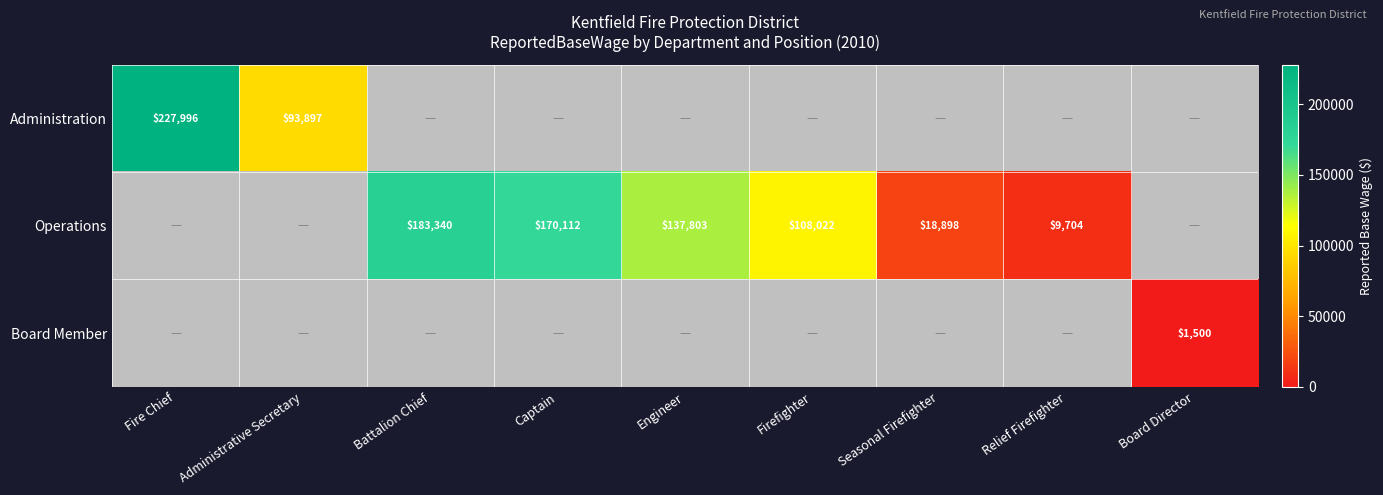

The Administration series shows 314970 at Fire Chief. True or false?

False